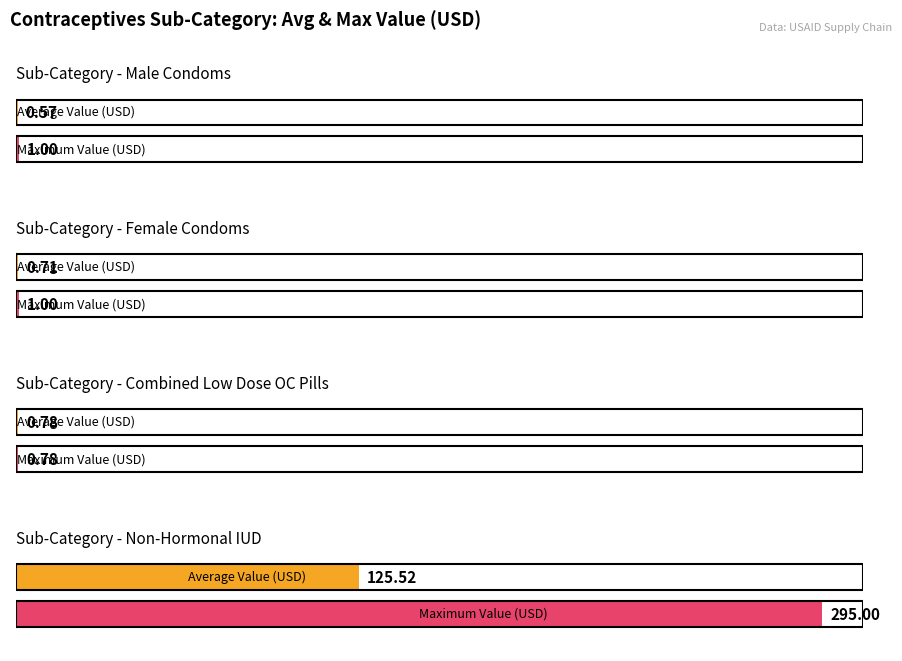

True or false: Count has a value of 1.4 at 27.

False